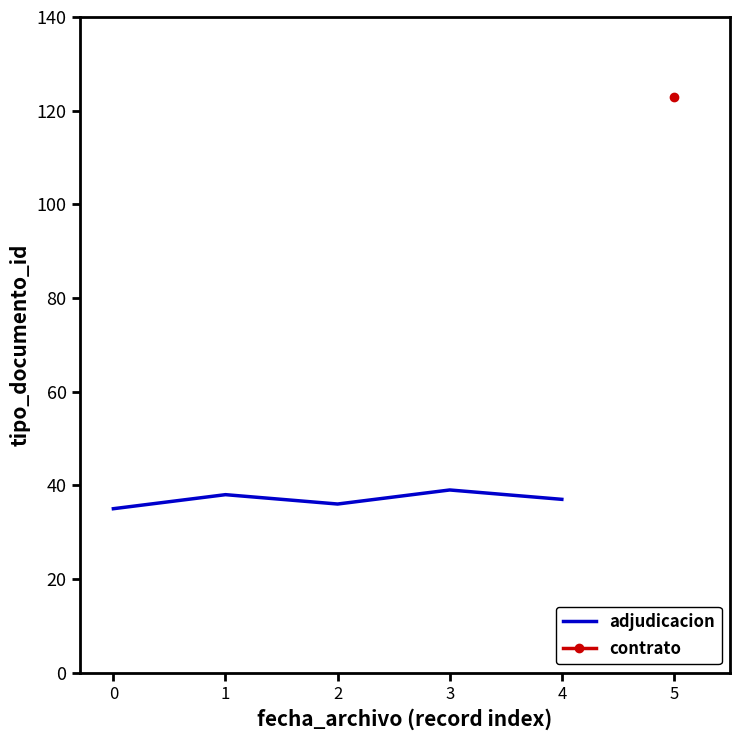

How many interior local valleys (lower than both neighbors) does the data have?

1